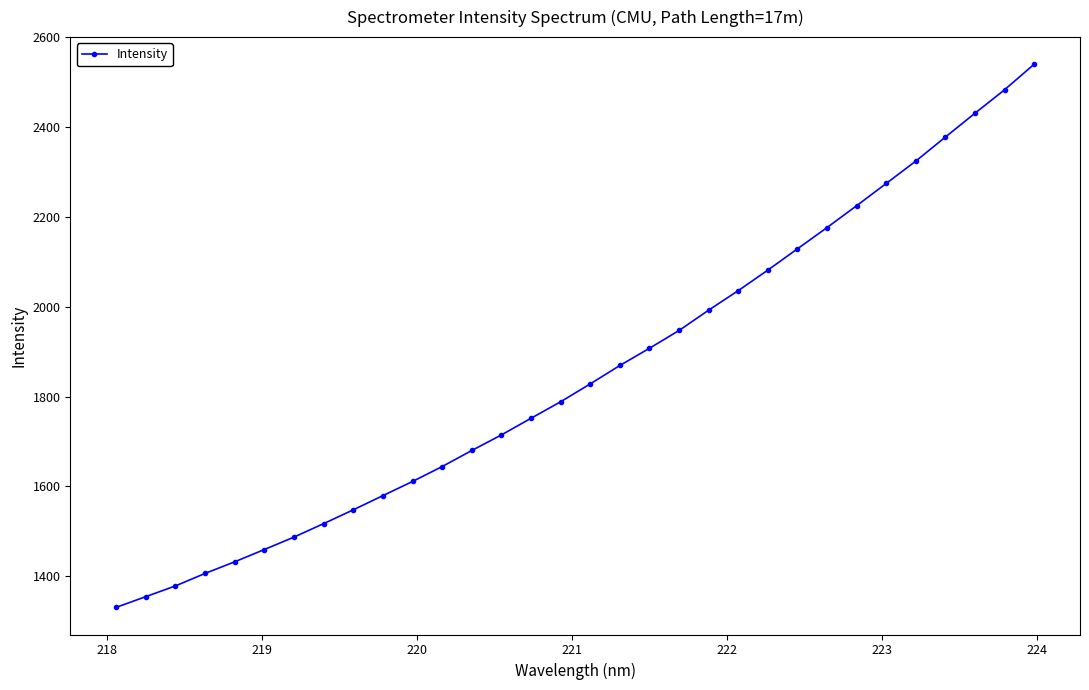

What is the average value?

1853.3